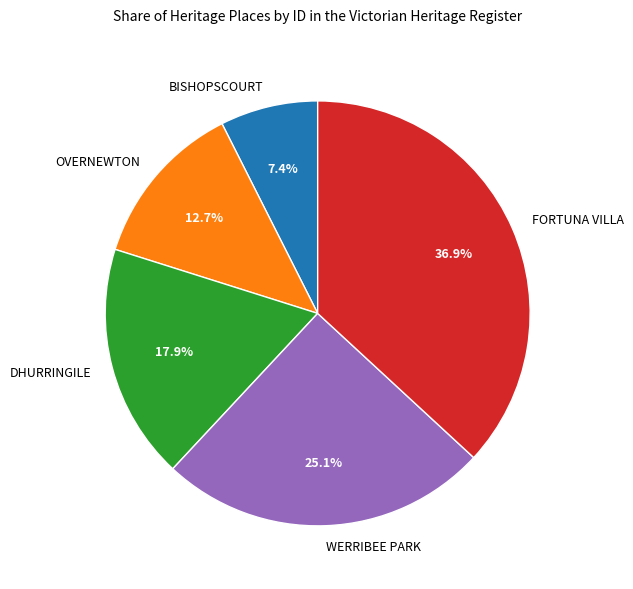

How many slices are in this pie chart?

5